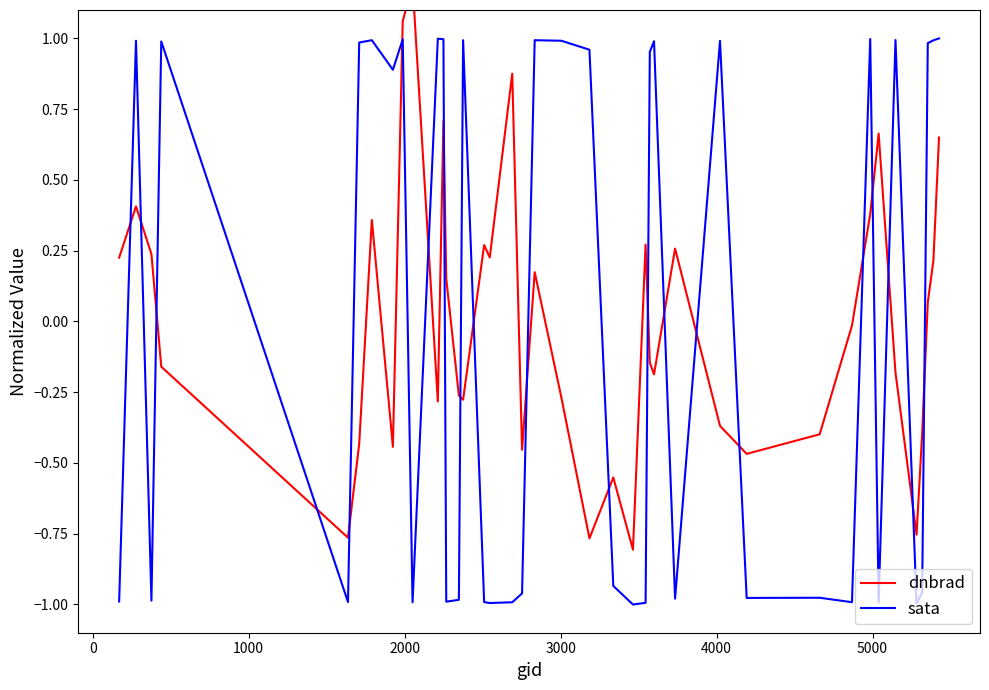

How many lines are shown in the chart?

2